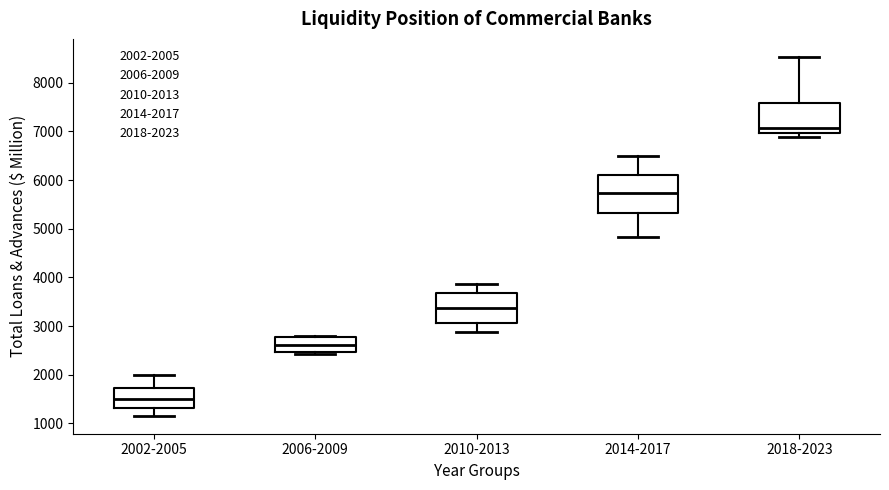

Which box is the tallest, from its lower edge to its upper edge?

2014-2017